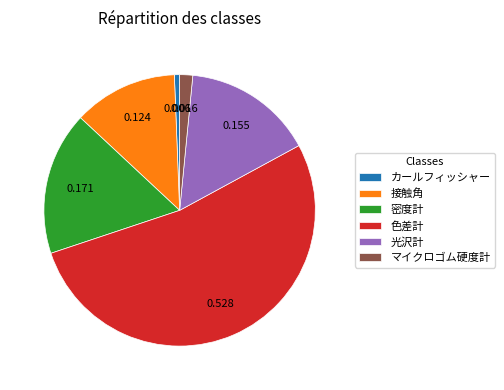

True or false: 接触角 accounts for 2% of the total.

False